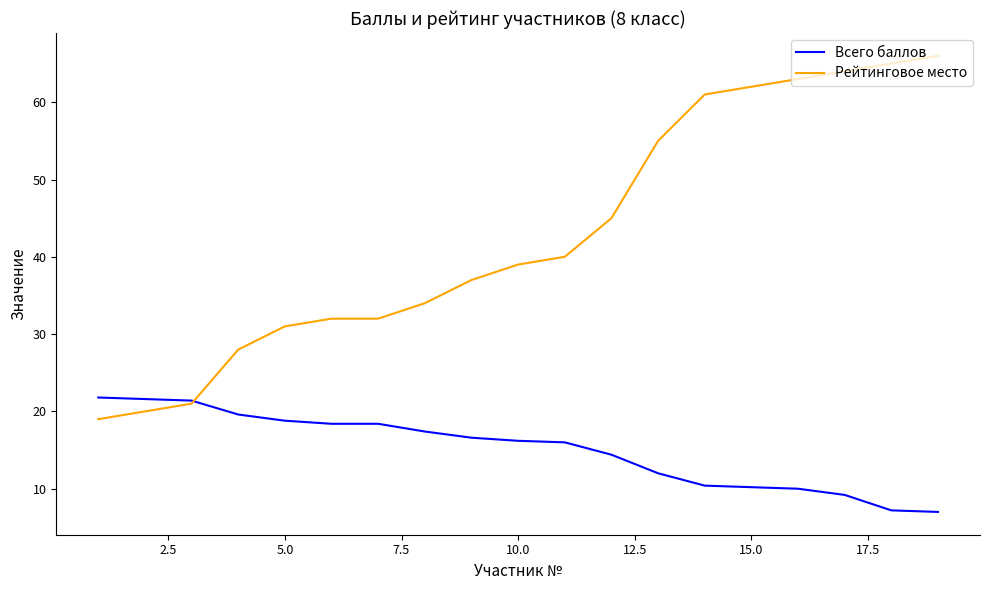

Rank the series by their maximum value, from highest to lowest.

Рейтинговое место, Всего баллов